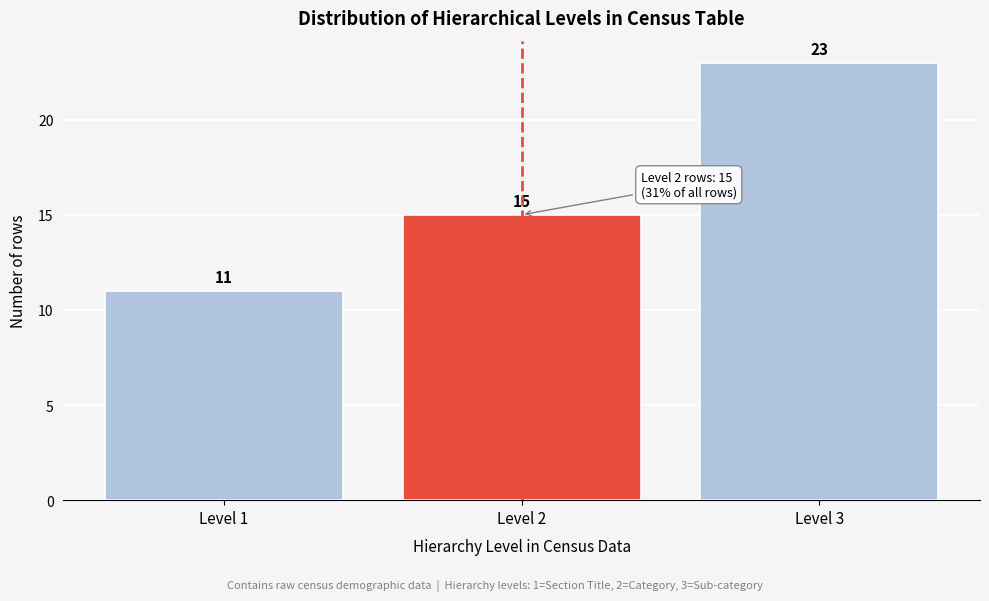

Reading left to right, transcribe this chart: for each bar, give the range it covers on the x-axis and its height.

0.5 to 1.5: 11
1.5 to 2.5: 15
2.5 to 3.5: 23